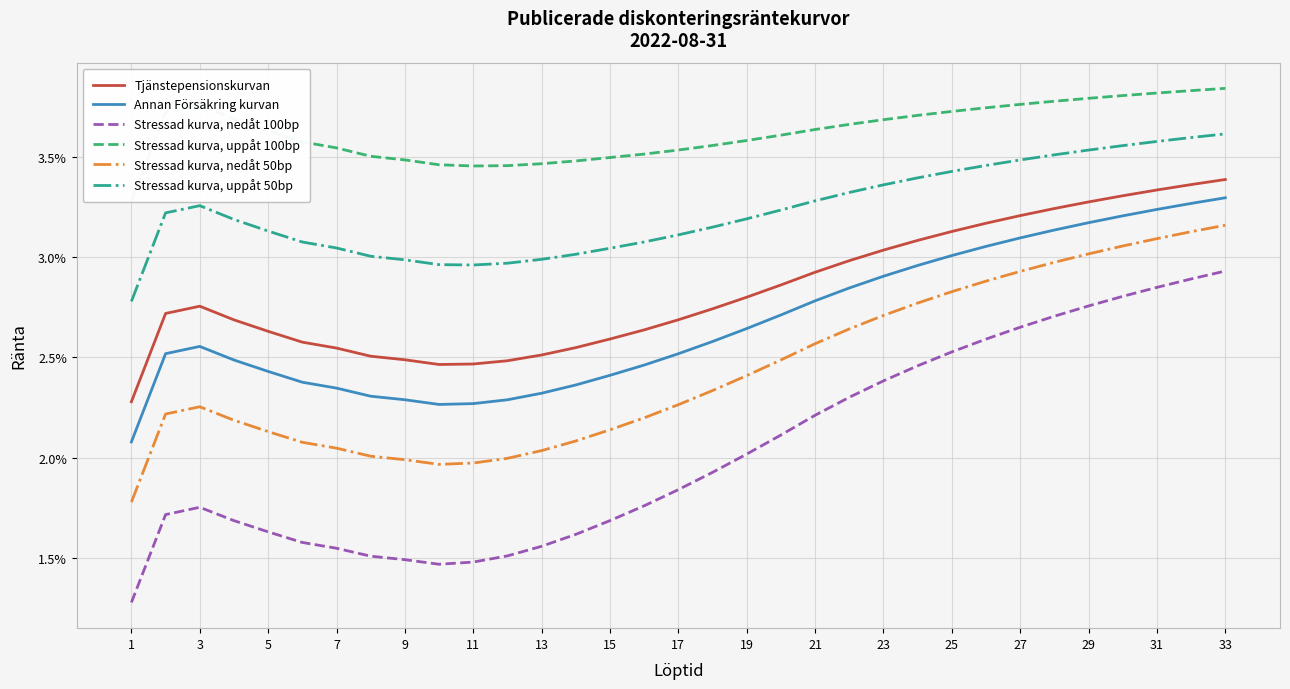

List the series in order of their peak value, highest first.

Stressad kurva, uppåt 100bp, Stressad kurva, uppåt 50bp, Tjänstepensionskurvan, Annan Försäkring kurvan, Stressad kurva, nedåt 50bp, Stressad kurva, nedåt 100bp